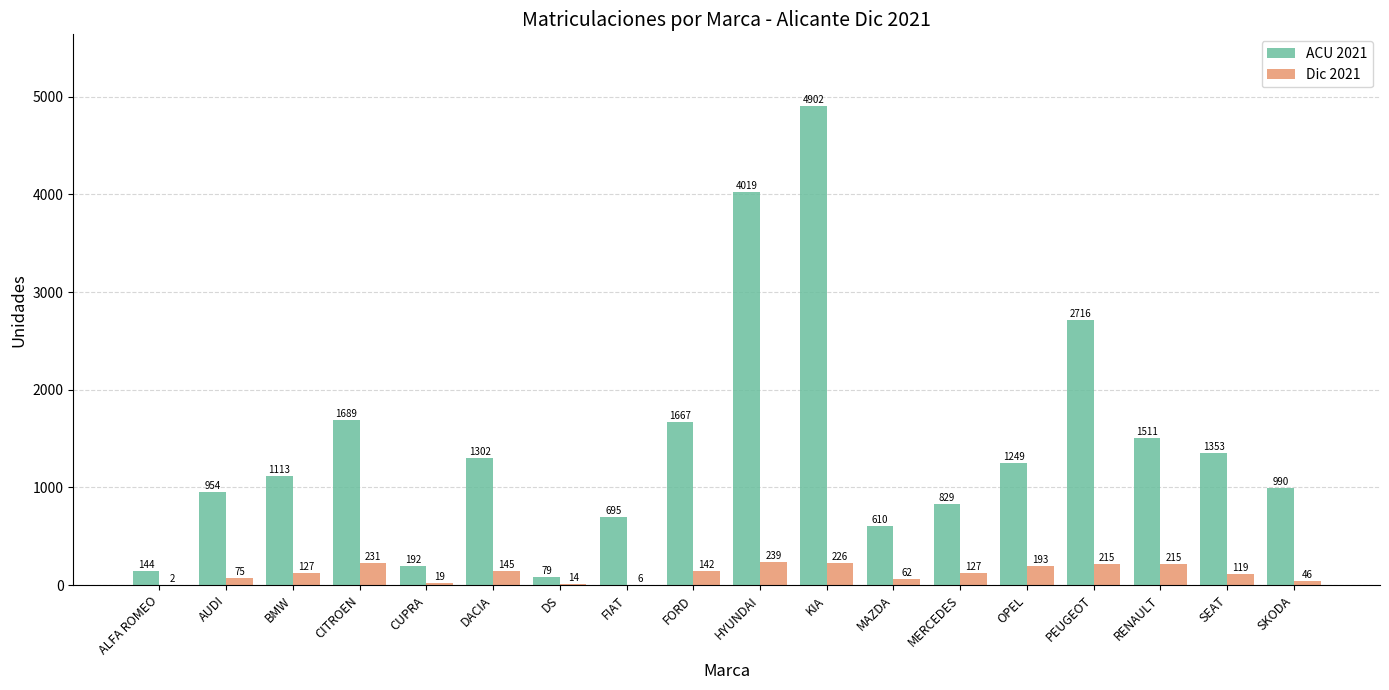

Reading left to right, transcribe all the data shown in this chart.

ACU 2021: ALFA ROMEO=144	AUDI=954	BMW=1113	CITROEN=1689	CUPRA=192	DACIA=1302	DS=79	FIAT=695	FORD=1667	HYUNDAI=4019	KIA=4902	MAZDA=610	MERCEDES=829	OPEL=1249	PEUGEOT=2716	RENAULT=1511	SEAT=1353	SKODA=990
Dic 2021: ALFA ROMEO=2	AUDI=75	BMW=127	CITROEN=231	CUPRA=19	DACIA=145	DS=14	FIAT=6	FORD=142	HYUNDAI=239	KIA=226	MAZDA=62	MERCEDES=127	OPEL=193	PEUGEOT=215	RENAULT=215	SEAT=119	SKODA=46